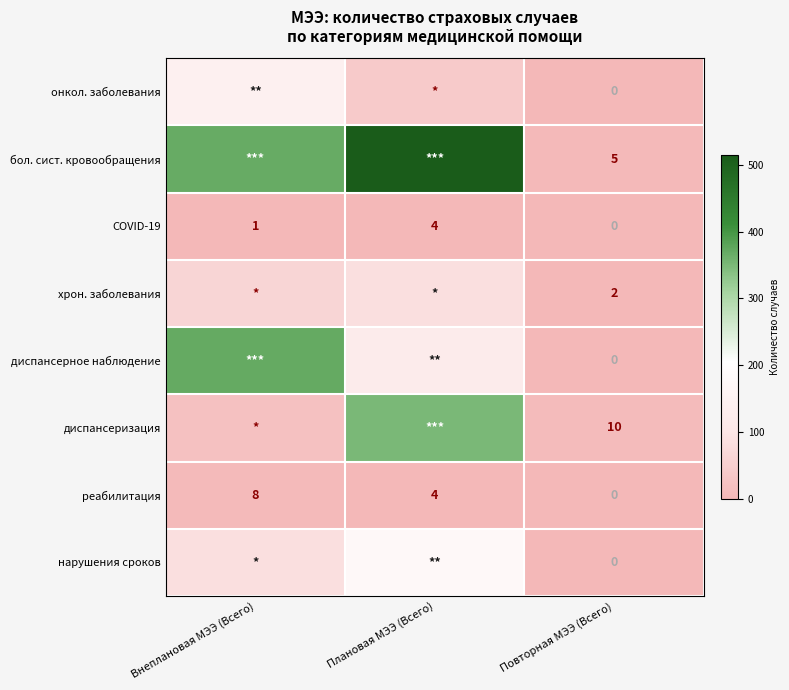

What is the maximum value for реабилитация?

8